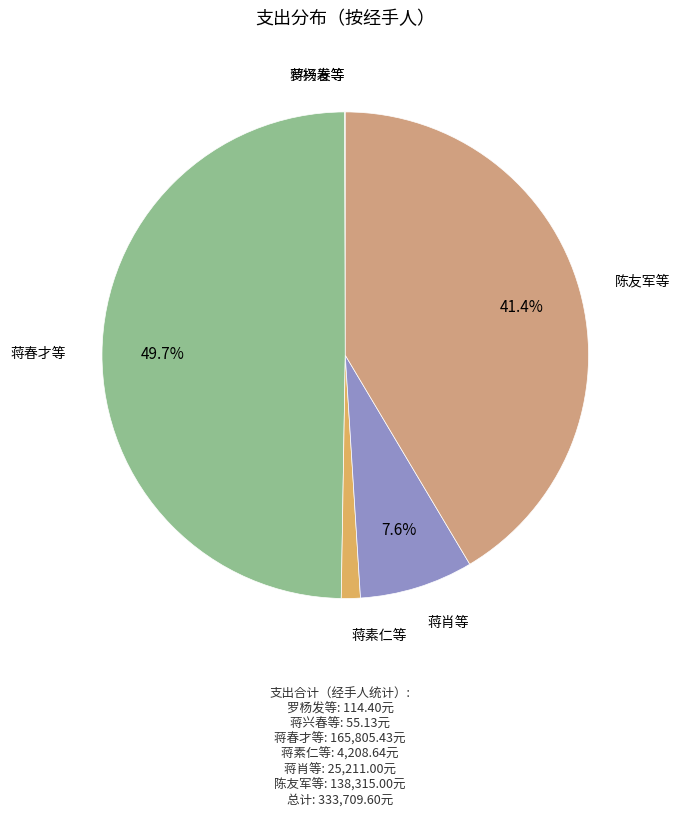

Which category has the biggest portion of the pie?

蒋春才等